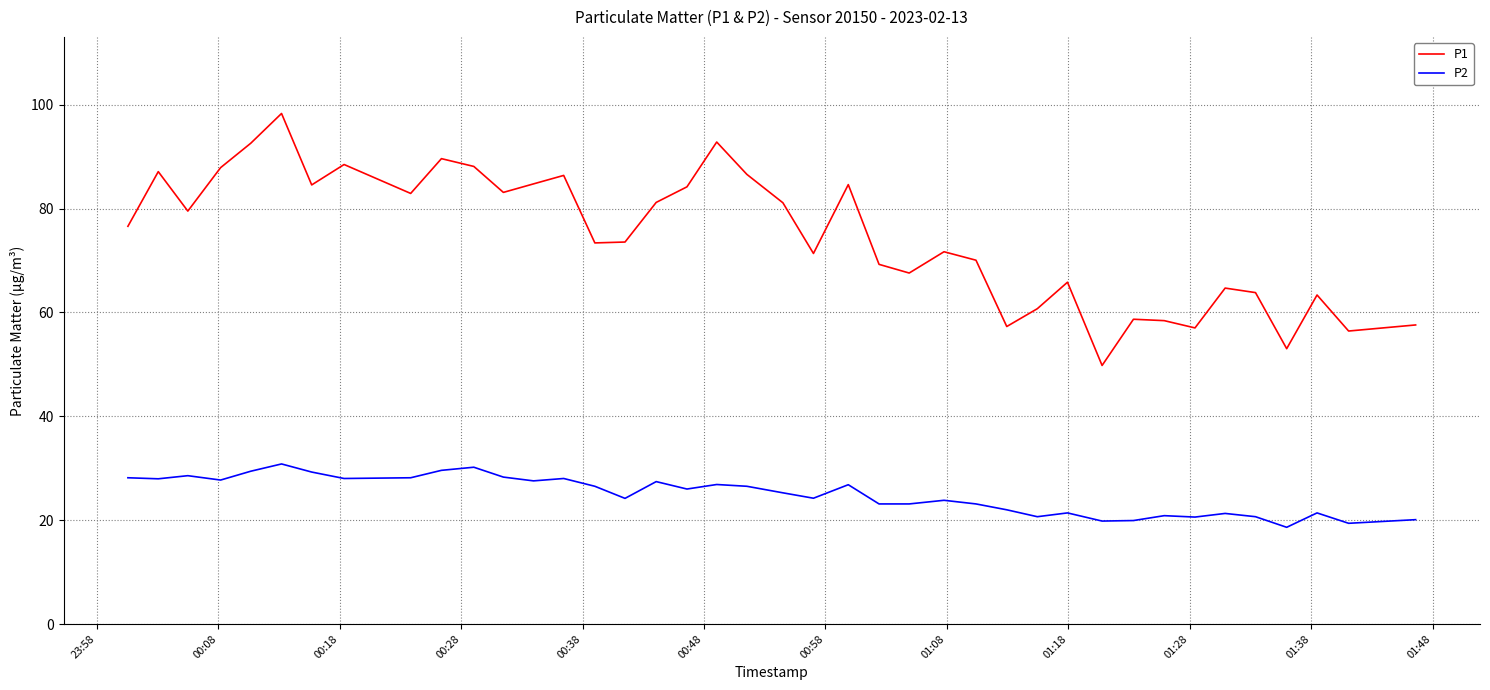

Does the chart have visible grid lines?

Yes